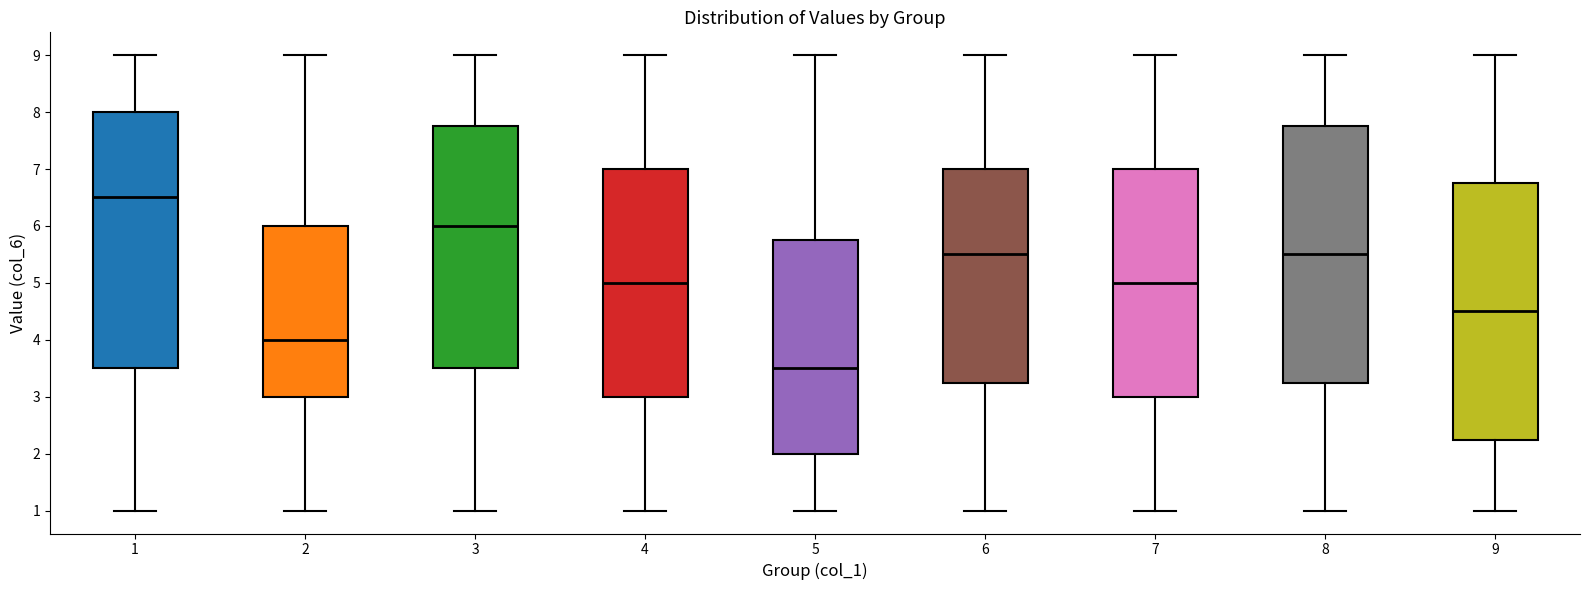

Which box's median line is the highest?

1